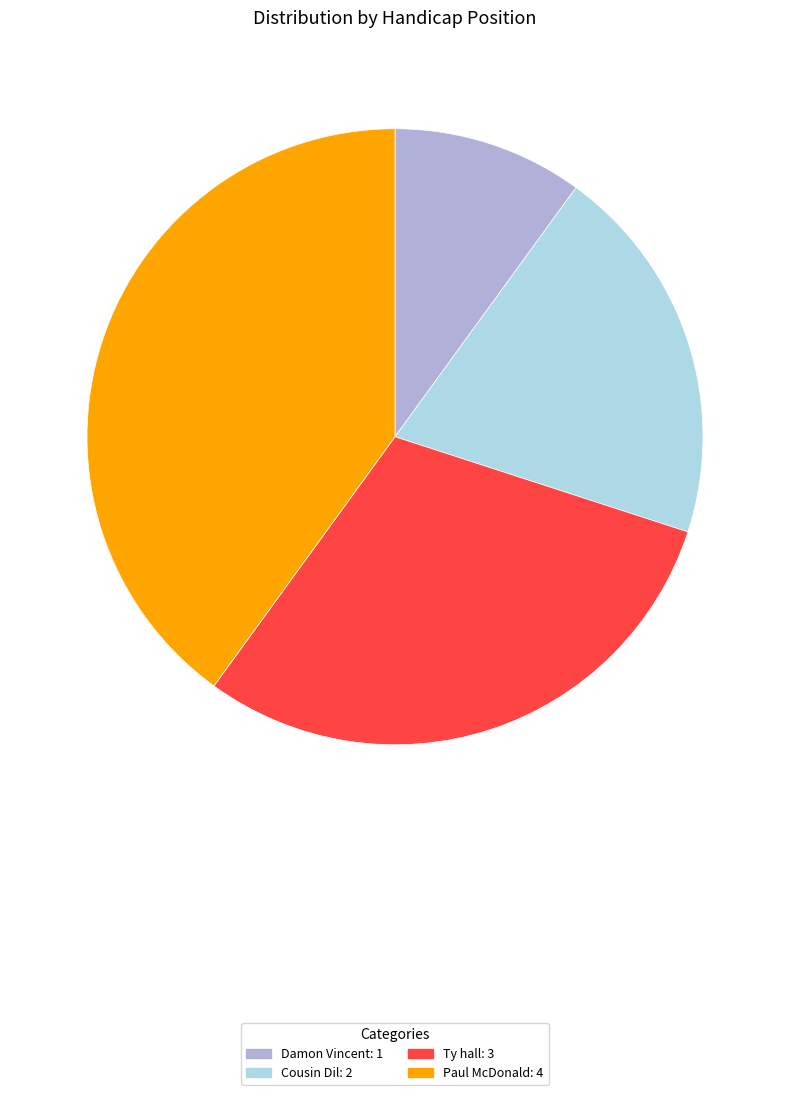

Is it true that Cousin Dil is 20% of the pie?

True